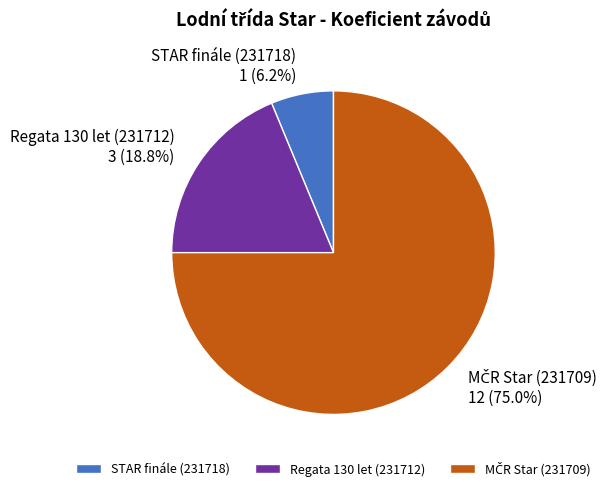

Does any single category account for the majority?

Yes